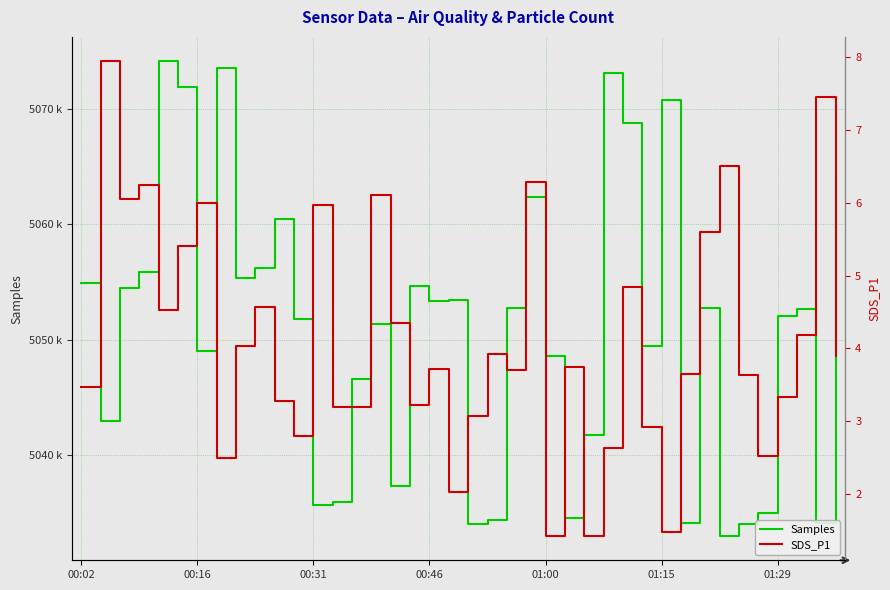

Which series has the widest spread of values?

Samples